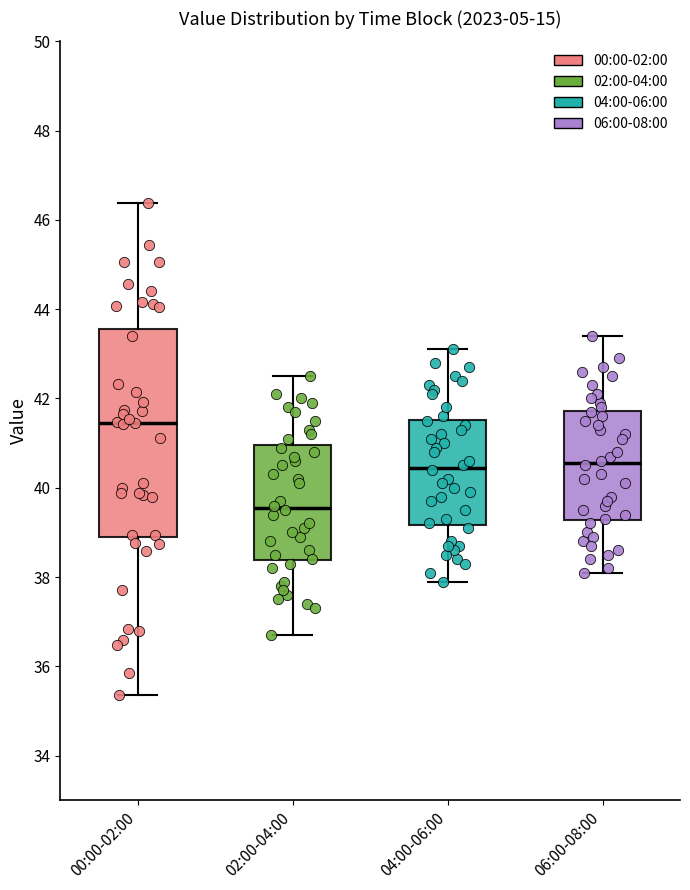

Which box's median line is the highest?

00:00-02:00